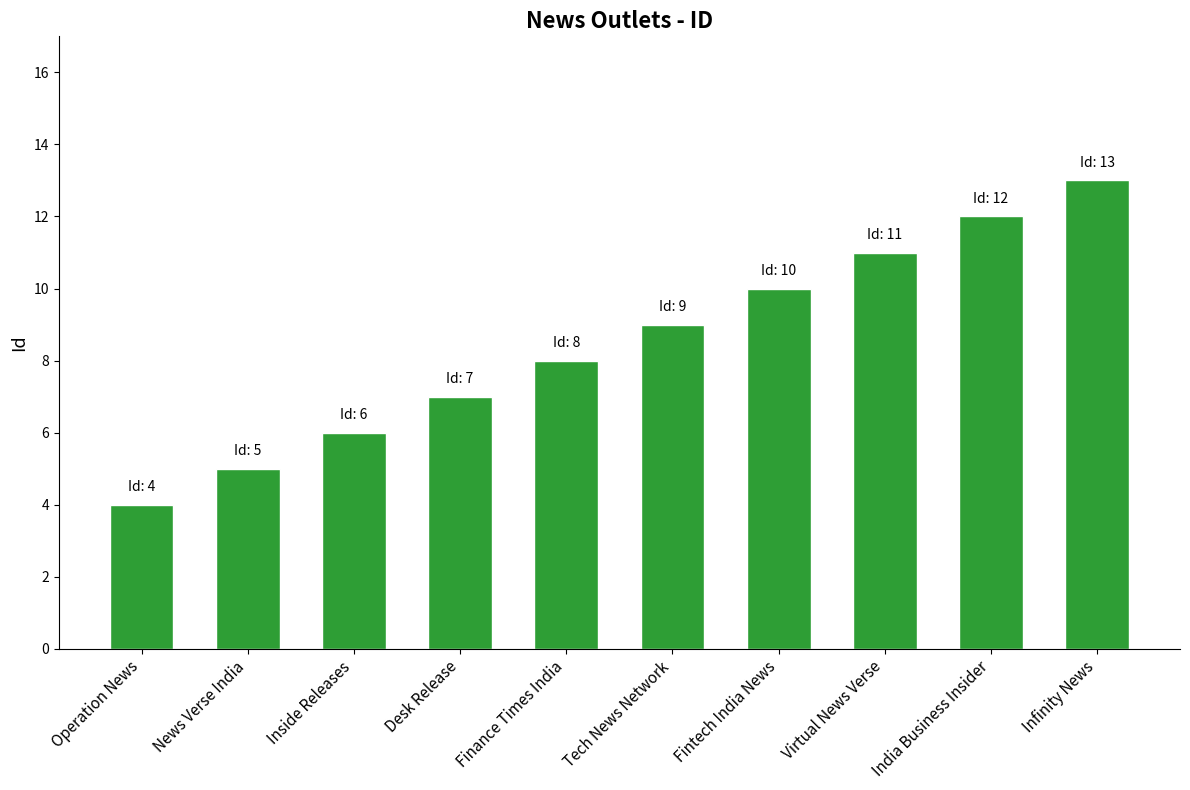

What is the smallest value displayed?

4